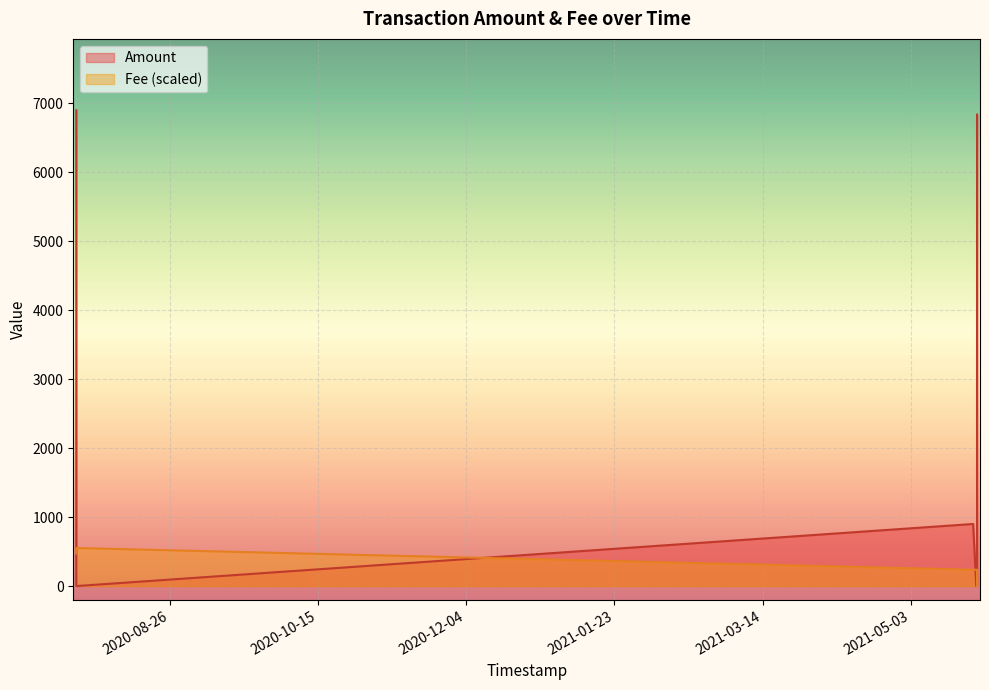

Reading right to left, what are all the values shown in this chart?

Amount: 30.1	6837.6	932.4	0.2	0.2	900.2	0.0	6900.1
Fee: 0.0	0.0	0.0	236.6	236.6	236.6	552.0	473.2